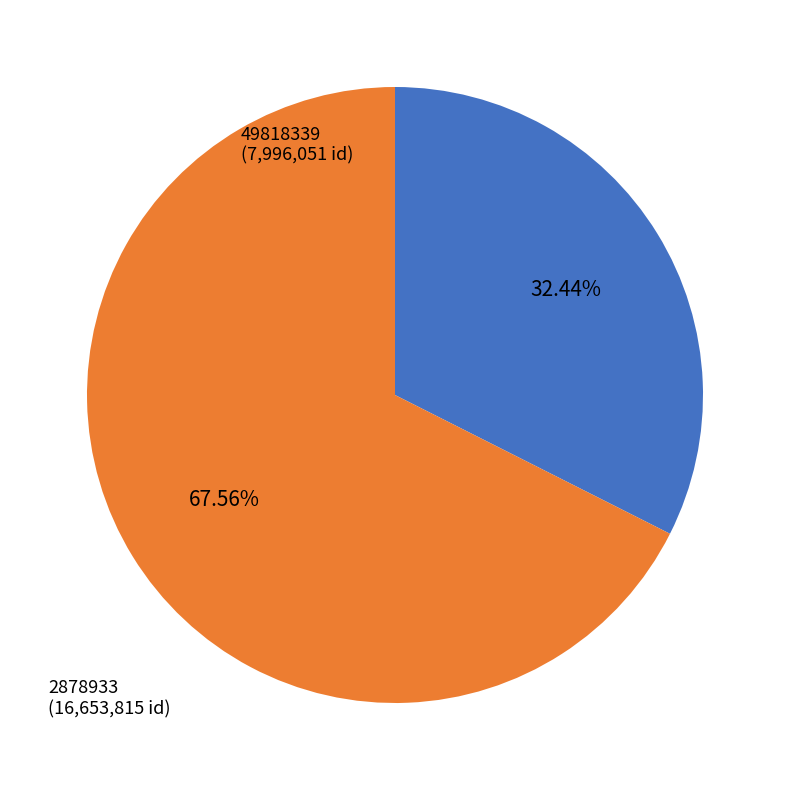

To the nearest percent, what percentage of the pie is 49818339?

32%